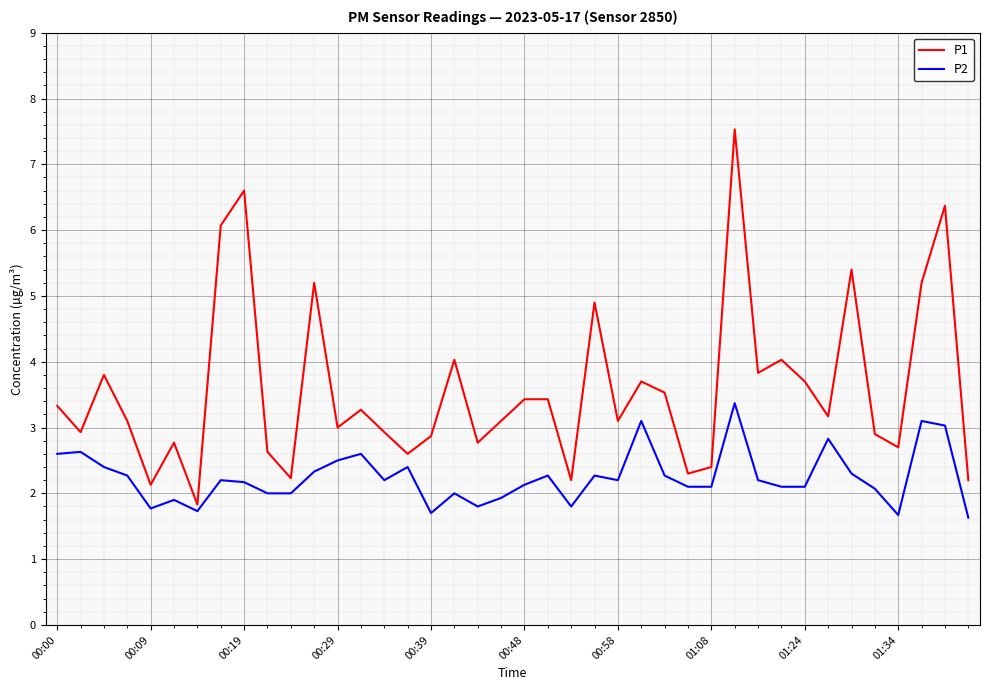

Reading left to right, list all the values displayed in this chart.

P1: 3.3	2.9	3.8	3.1	2.1	2.8	1.8	6.1	6.6	2.6	2.2	5.2	3.0	3.3	2.9	2.6	2.9	4.0	2.8	3.1	3.4	3.4	2.2	4.9	3.1	3.7	3.5	2.3	2.4	7.5	3.8	4.0	3.7	3.2	5.4	2.9	2.7	5.2	6.4	2.2
P2: 2.6	2.6	2.4	2.3	1.8	1.9	1.7	2.2	2.2	2.0	2.0	2.3	2.5	2.6	2.2	2.4	1.7	2.0	1.8	1.9	2.1	2.3	1.8	2.3	2.2	3.1	2.3	2.1	2.1	3.4	2.2	2.1	2.1	2.8	2.3	2.1	1.7	3.1	3.0	1.6